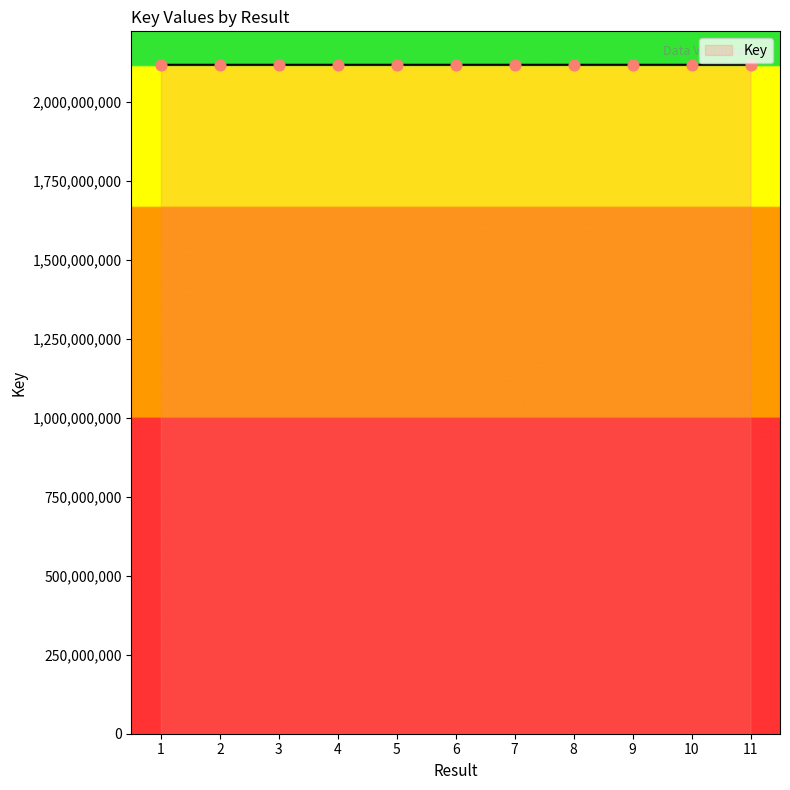

What is the ratio of the value at 6 to the value at 9?

1.0